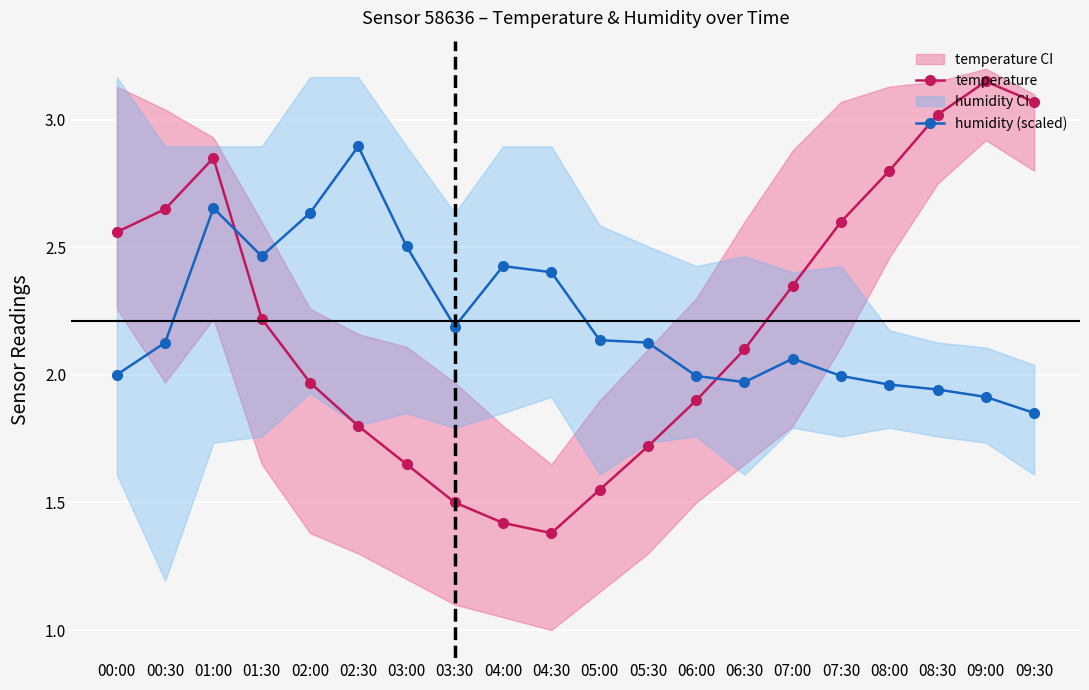

Rank the series by their average value, from highest to lowest.

temperature, humidity (scaled)